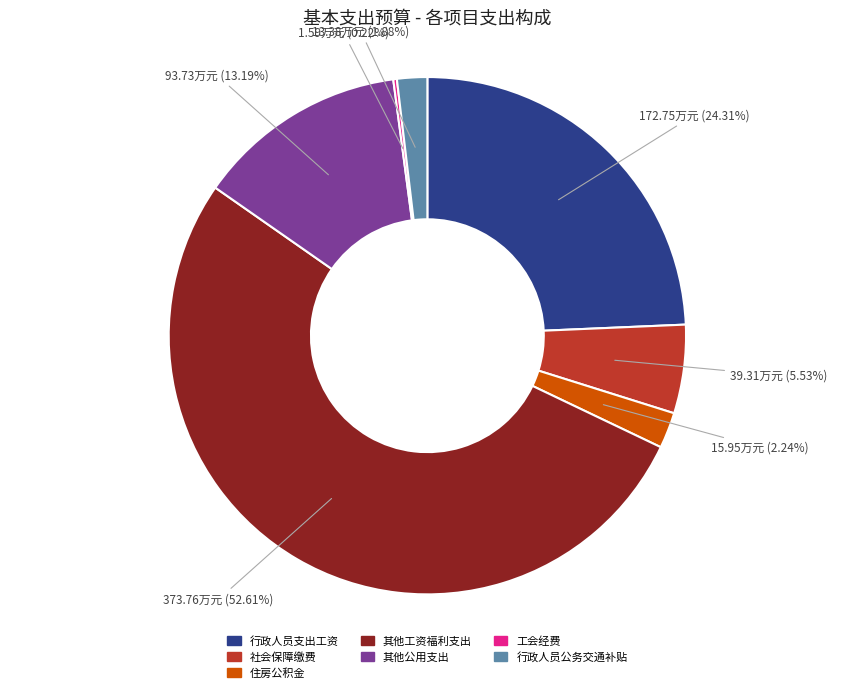

Approximately how many times larger is the value at 行政人员支出工资 compared to 其他工资福利支出?

0.5